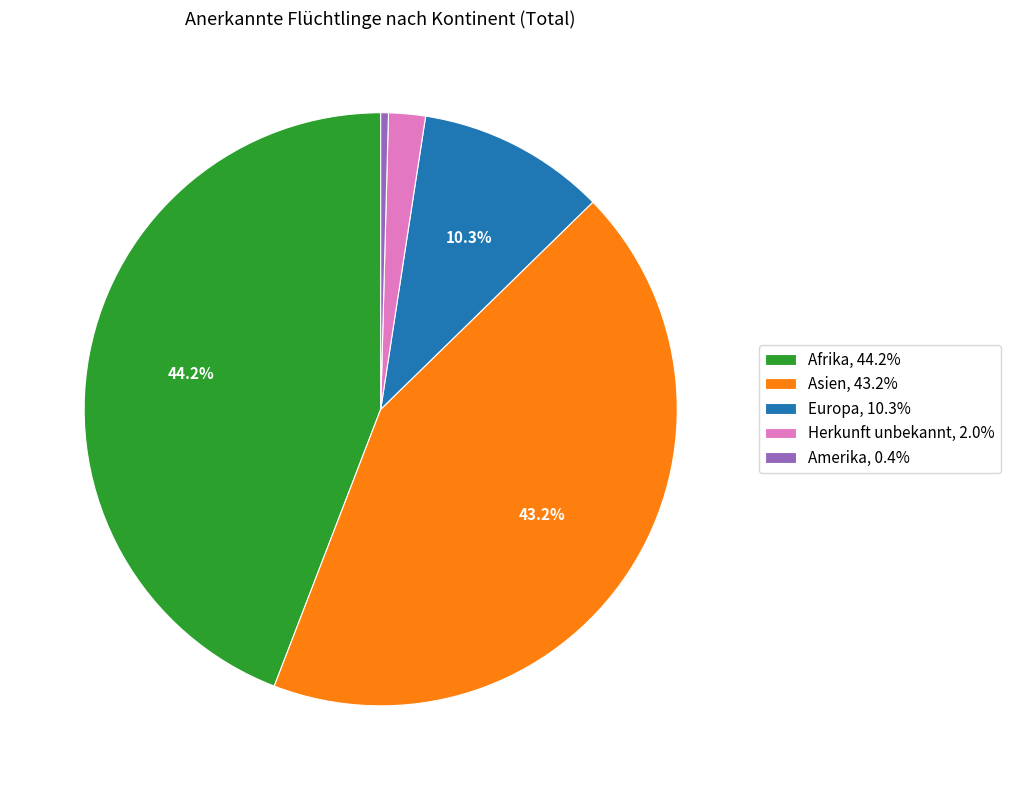

Is there a majority slice in this chart?

No